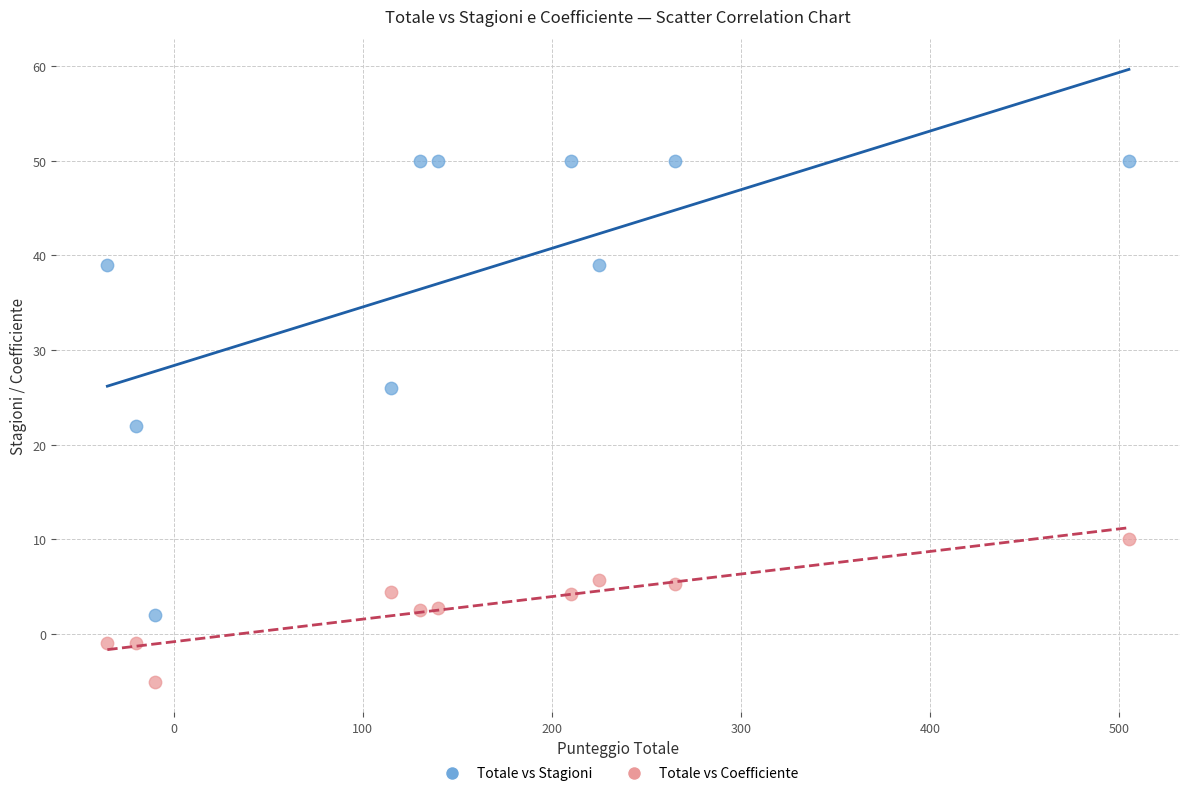

Which series contains the lowest Y value?

Totale vs Coefficiente